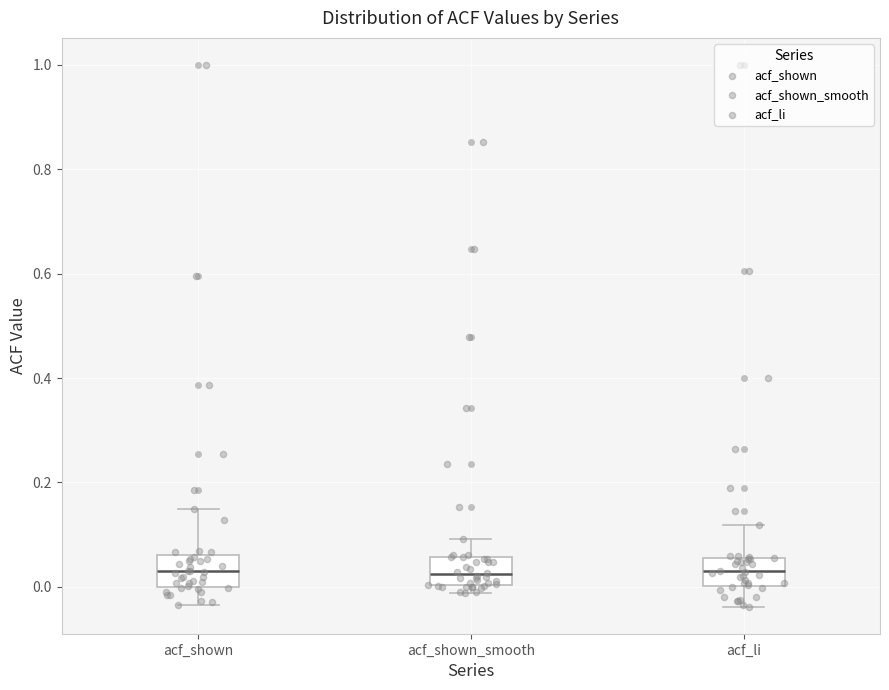

Reading left to right, transcribe this box plot: for each box, give where its median line is, the range the box spans, and where its two whiskers end, as read against the y-axis. The values are not printed on the chart, so give them approximately, as read against the axis.

acf_shown: median 0.02, box 0.00 to 0.06, whiskers -0.04 to 0.14
acf_shown_smooth: median 0.02, box 0.00 to 0.06, whiskers -0.02 to 0.10
acf_li: median 0.04, box 0.00 to 0.06, whiskers -0.04 to 0.12